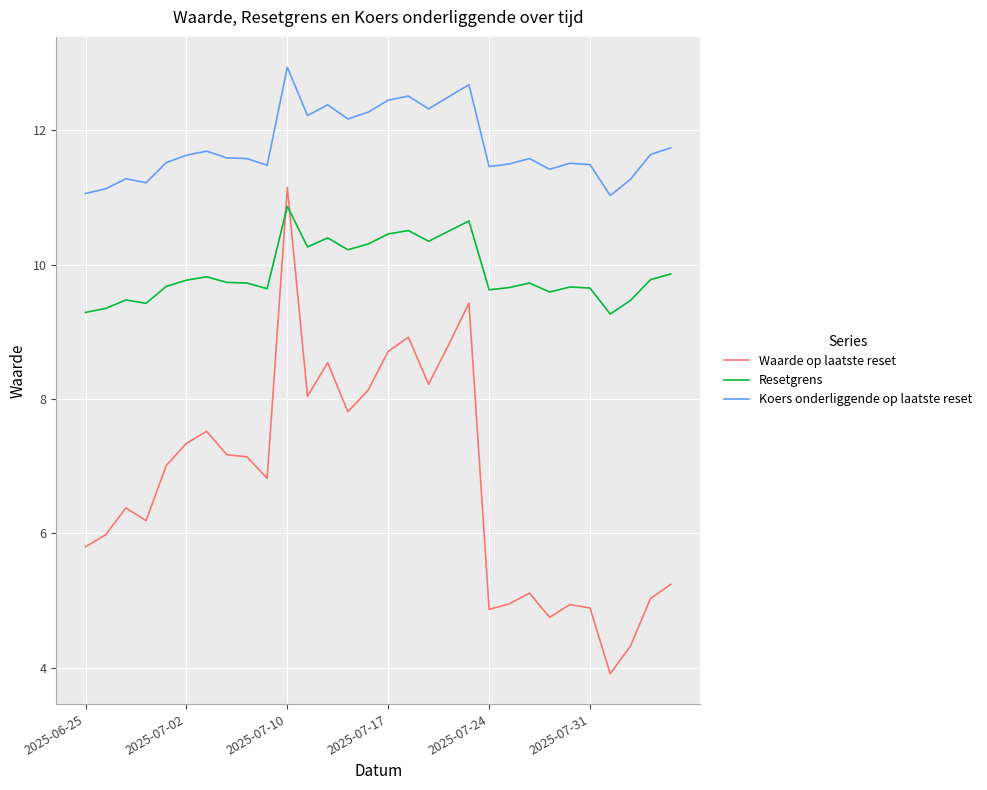

What is the smallest value displayed?

3.9